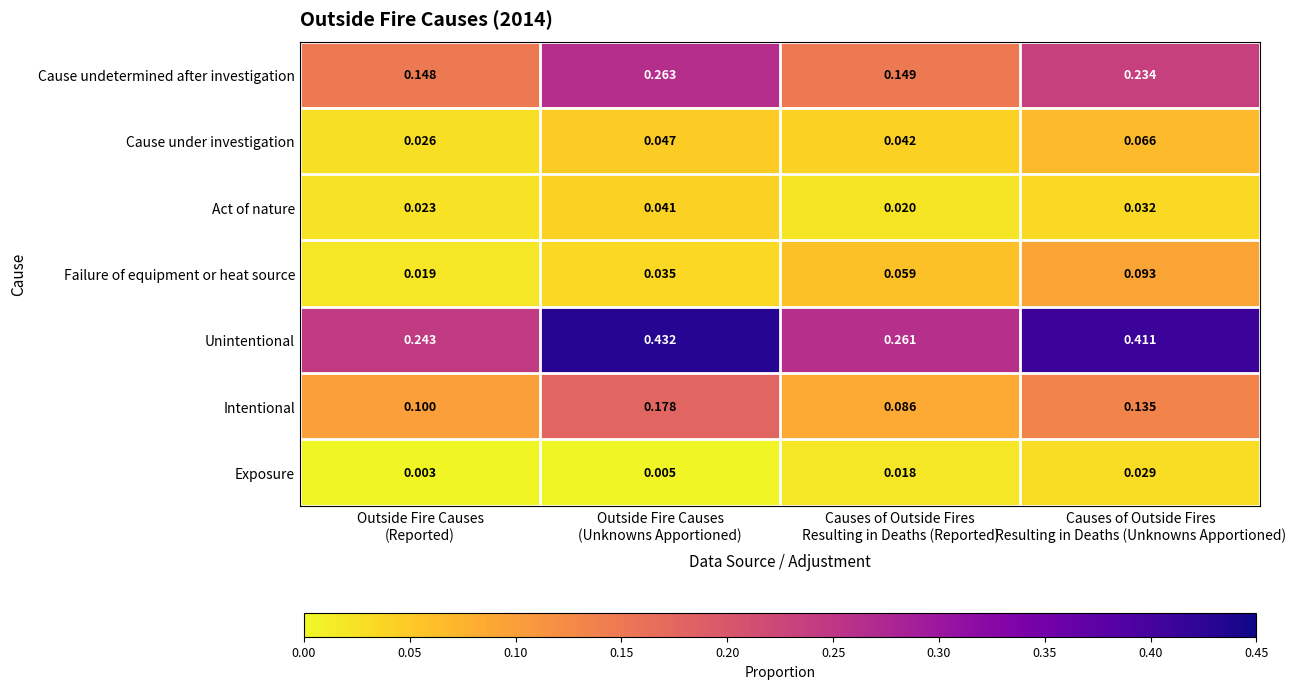

Which series has the largest total across all categories?

Unintentional